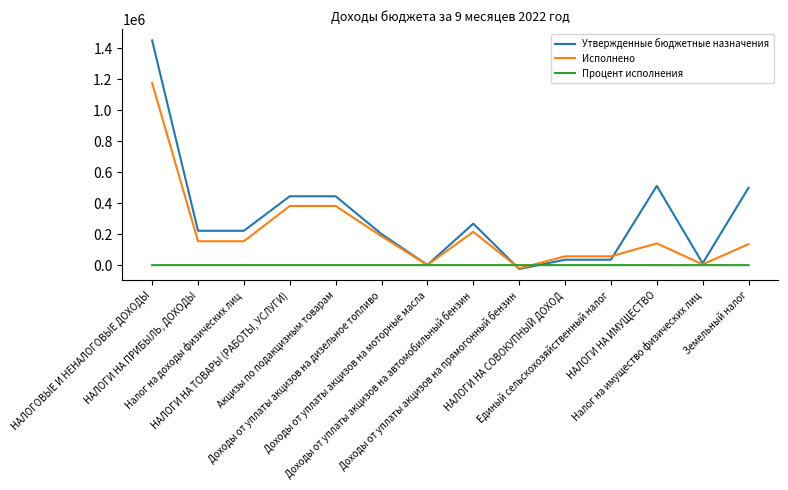

How many values in the Исполнено series are below 154383?

7